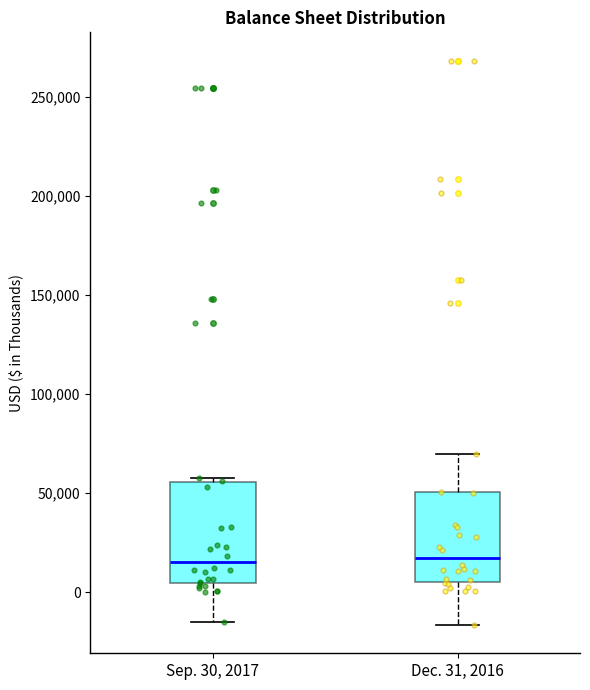

Reading left to right, read every box against the y-axis: the position of its median line, the range the box covers, and the ends of its whiskers. The values are not printed on the chart, so give them approximately, as read against the axis.

Sep. 30, 2017: median 15000, box 5000 to 55000, whiskers -15000 to 60000
Dec. 31, 2016: median 15000, box 5000 to 50000, whiskers -15000 to 70000